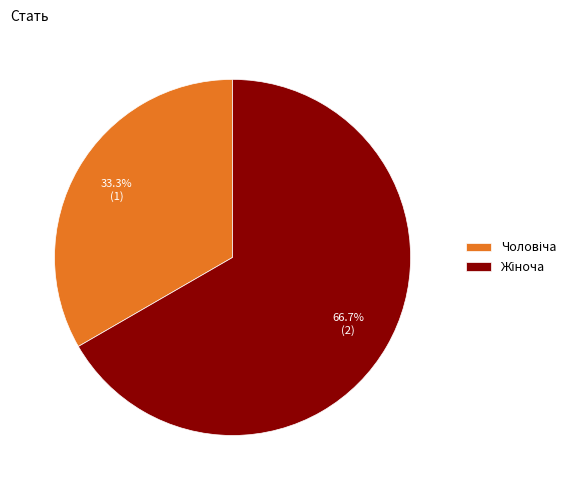

Is there any slice that represents more than half of the pie?

Yes